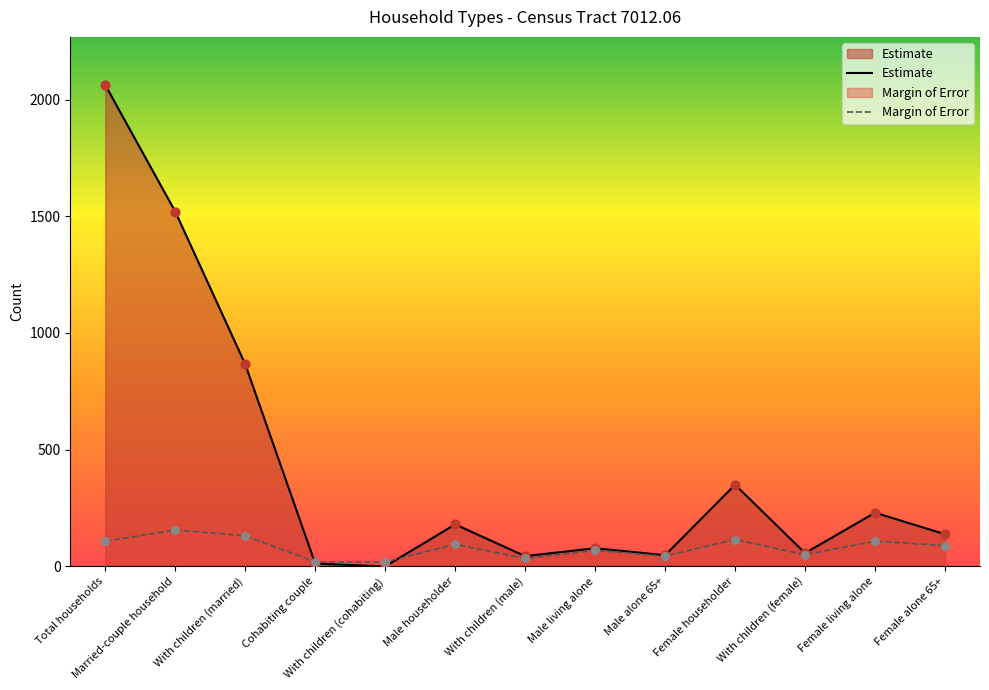

Which series contains the lowest Y value?

Estimate